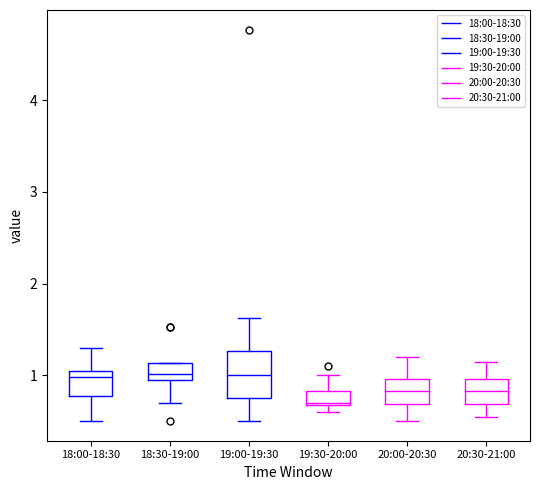

Where does the upper whisker of the box for 19:00-19:30 end on the y-axis? The values are not printed on the chart, so give them approximately, as read against the axis.

1.6